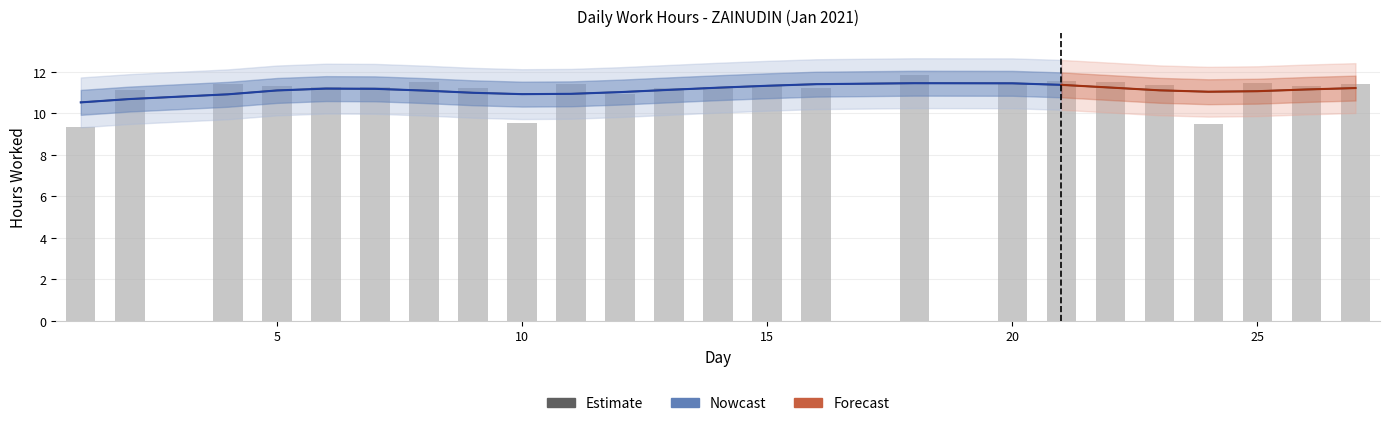

What is the ratio of the value at 7 to the value at 27?

1.0